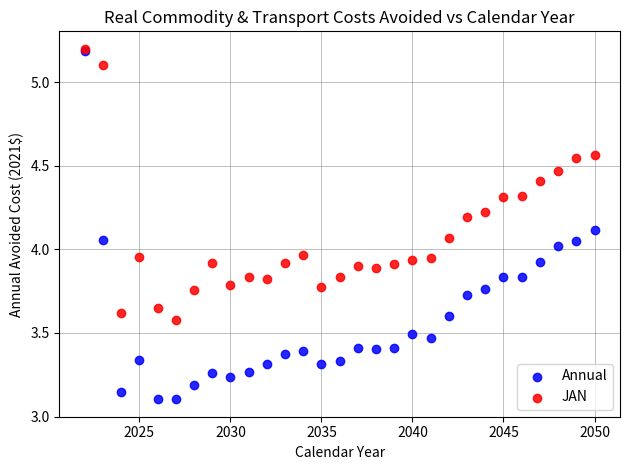

What are all the series names shown in the legend?

Annual, JAN